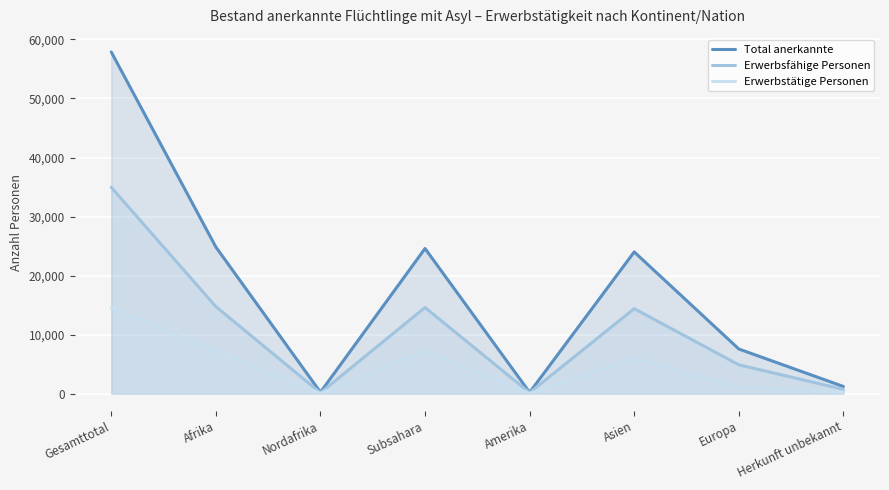

Where is the first local minimum for Total anerkannte?

Nordafrika